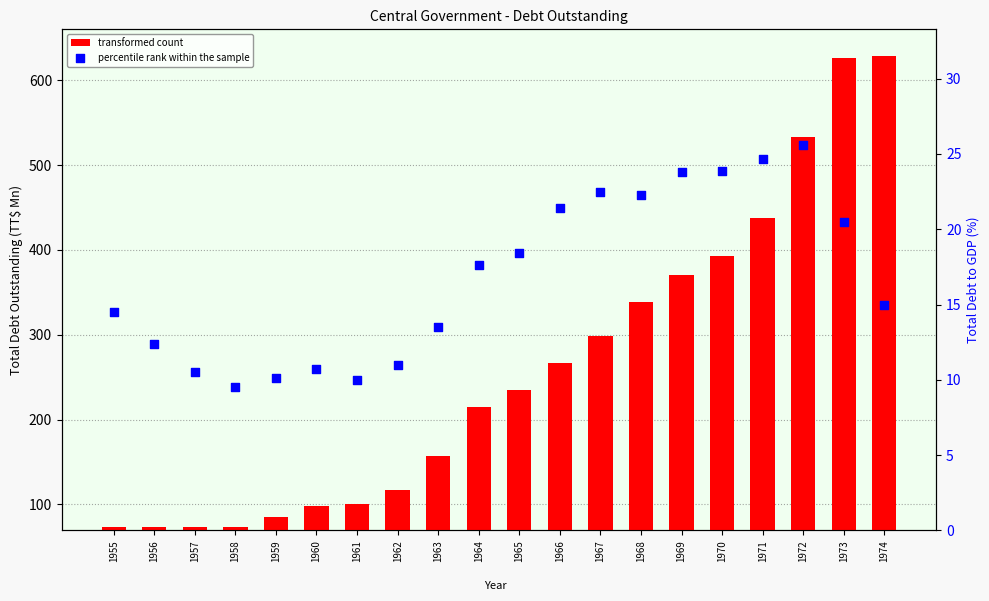

Is the value of percentile rank within the sample at 1961 greater than the value of transformed count at 1969?

No